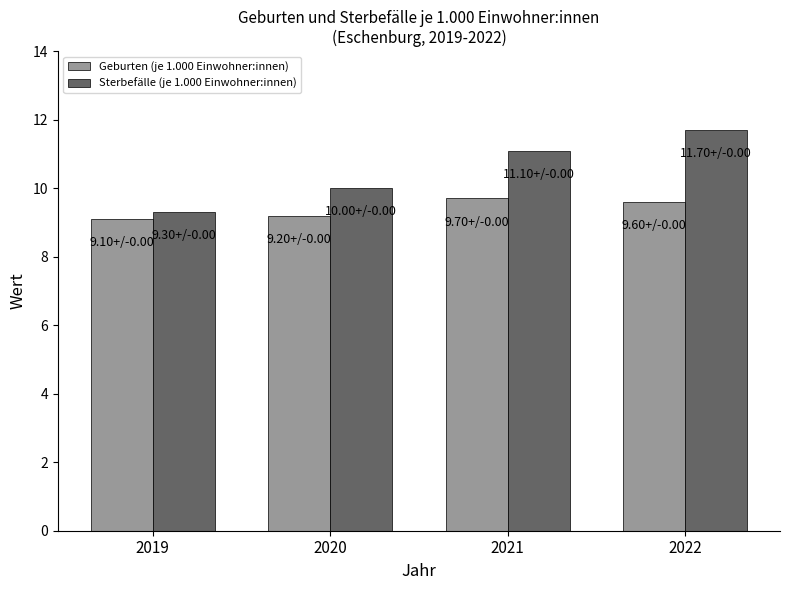

What is the difference between the maximum and minimum values in the Geburten (je 1.000 Einwohner:innen) series?

0.6